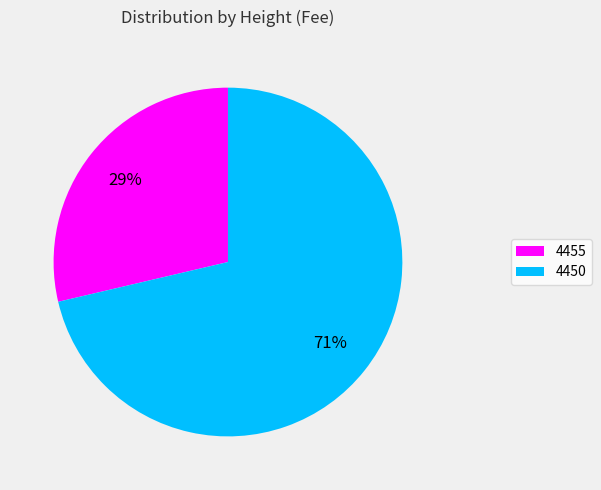

To the nearest percent, what is the combined percentage of 4455 and 4450?

100%